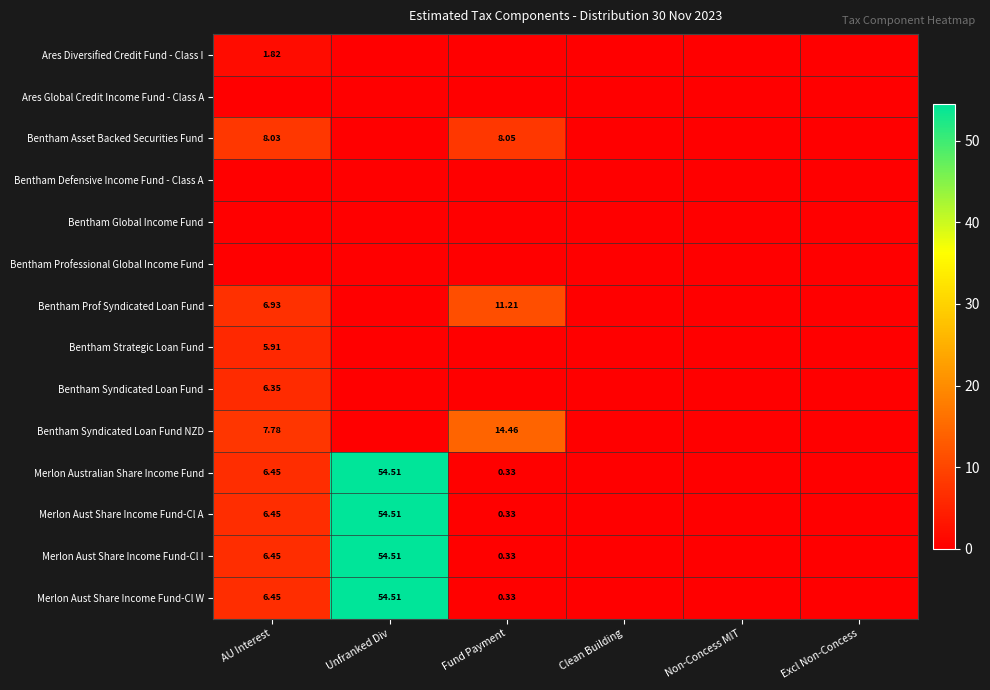

True or false: Ares Diversified Credit Fund - Class I has a value of -0.8 at Fund Payment.

False